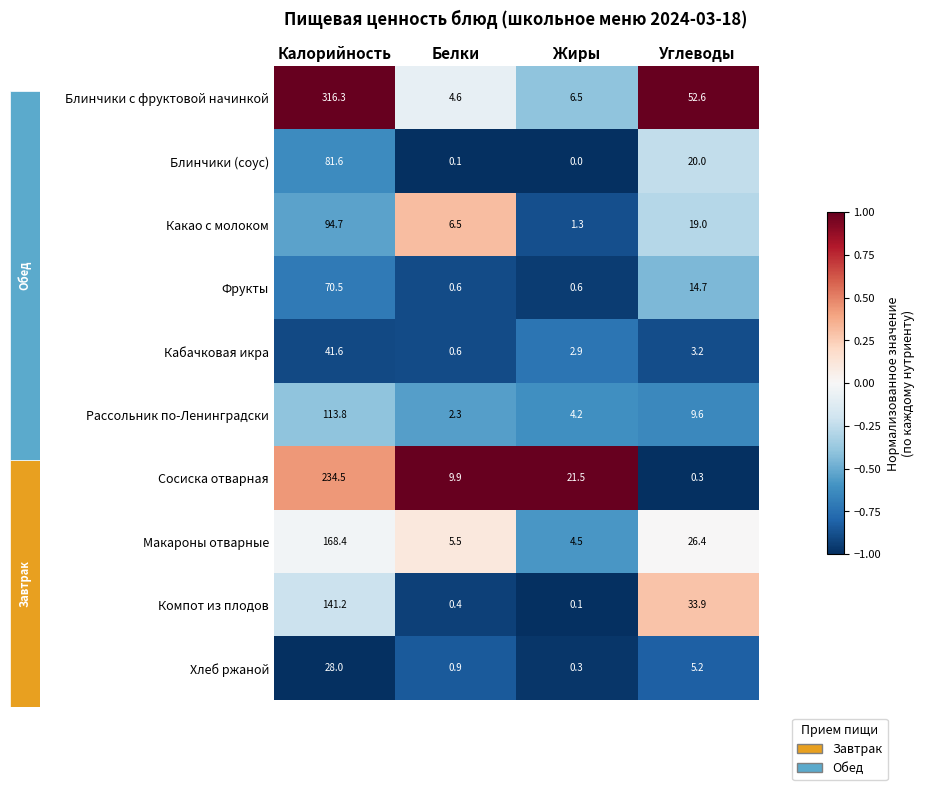

The Хлеб ржаной series shows 1.5 at Белки. True or false?

False